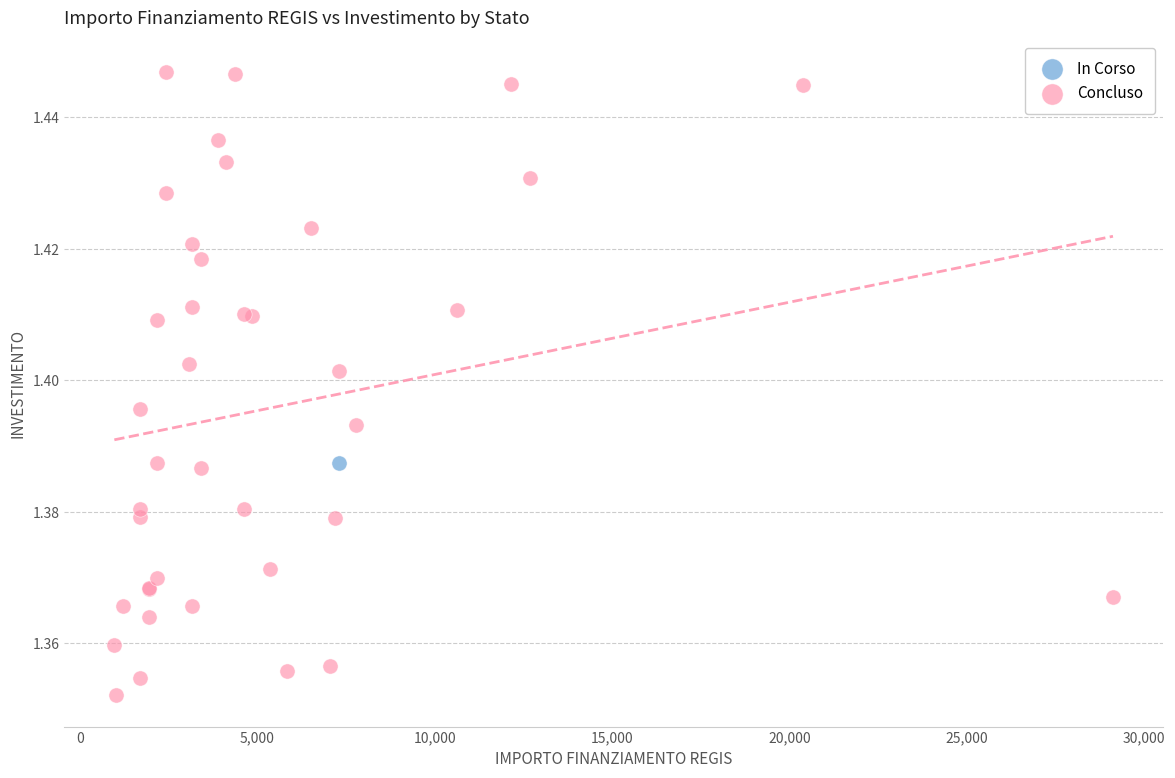

What are all the series names shown in the legend?

In Corso, Concluso